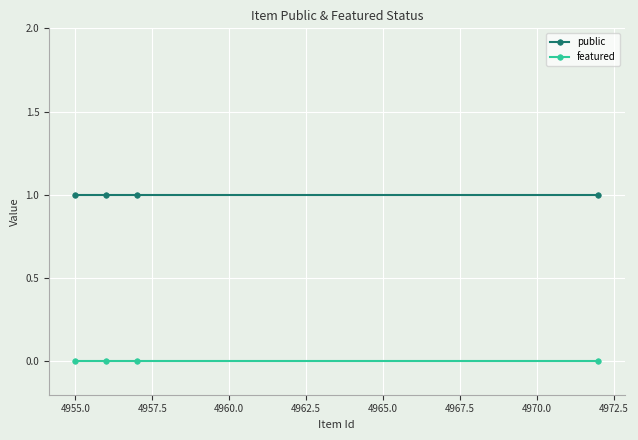

True or false: featured and public intersect in this chart.

False